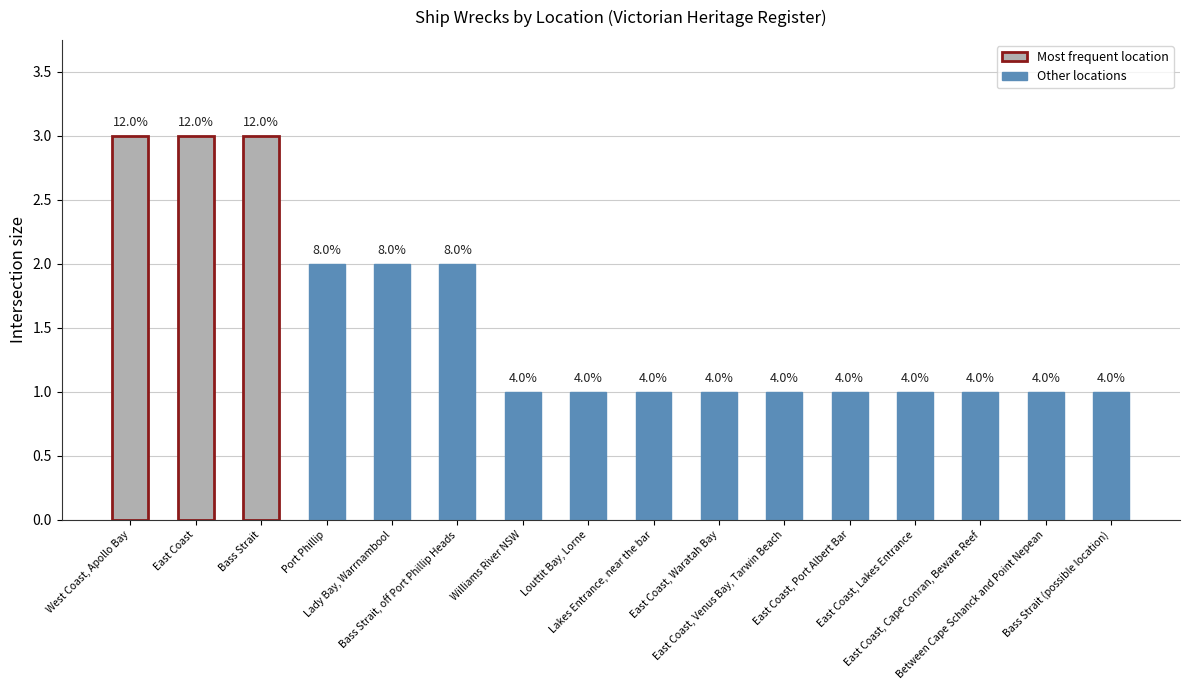

What position from the right is Port Phillip?

13